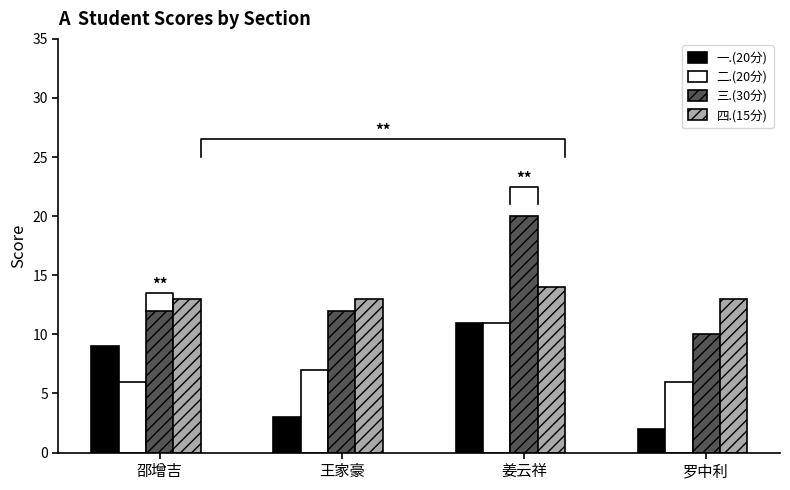

At which label is 二.(20分) closest to 8?

王家豪